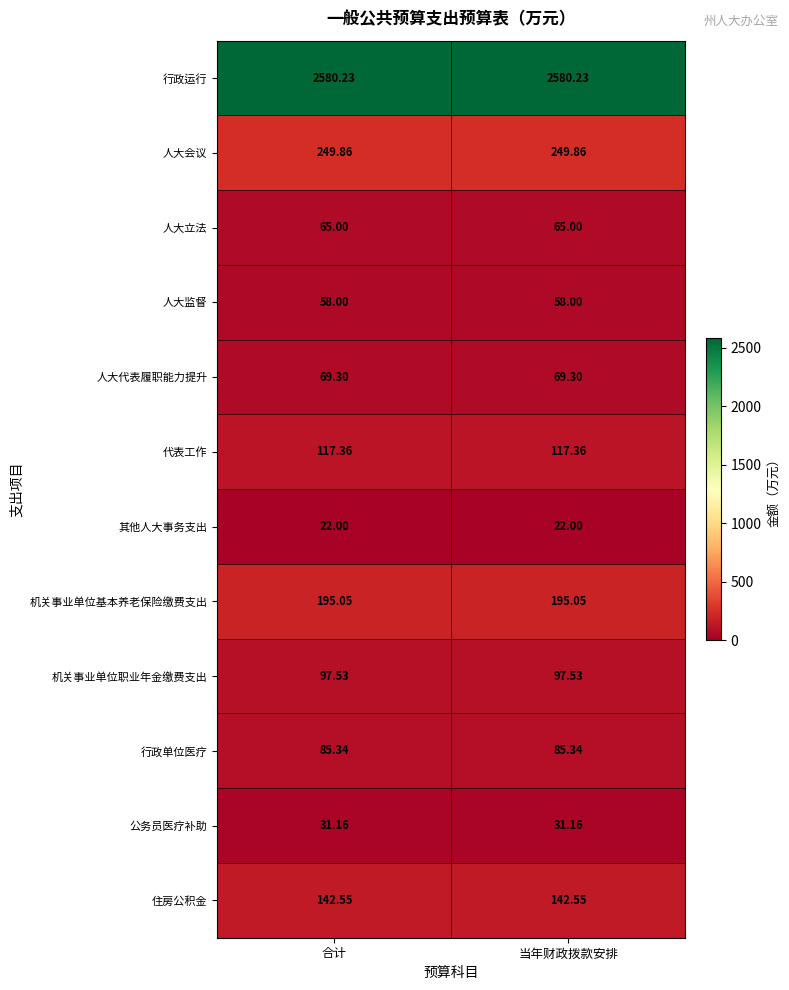

Which series has the largest total across all categories?

行政运行